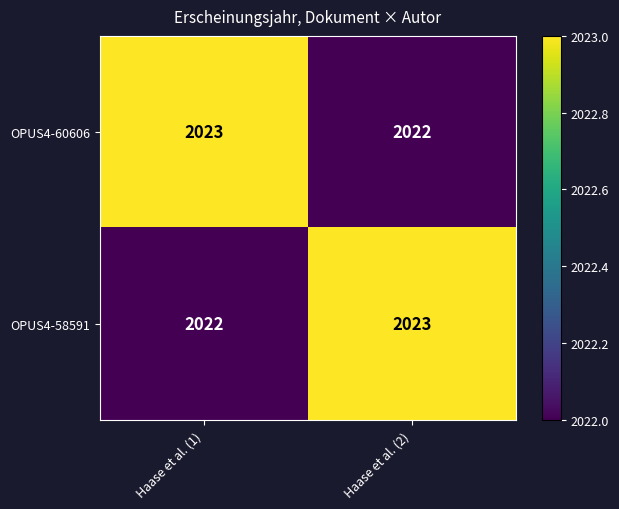

Rank the series at Haase et al. (2) from highest to lowest value.

OPUS4-58591, OPUS4-60606